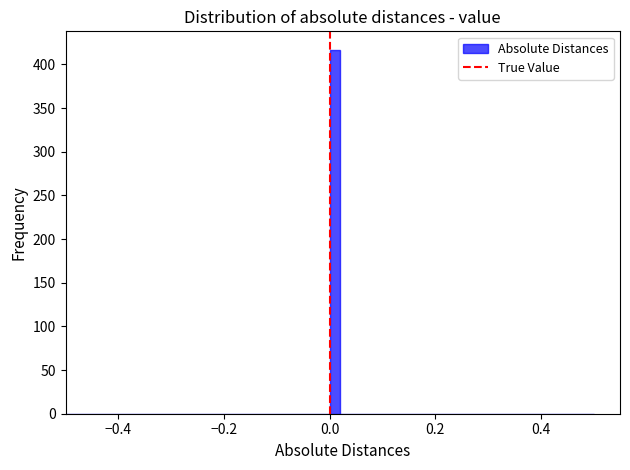

Around what value on the x-axis is the tallest bar? Give the approximate position of its centre, as read against the axis.

0.02